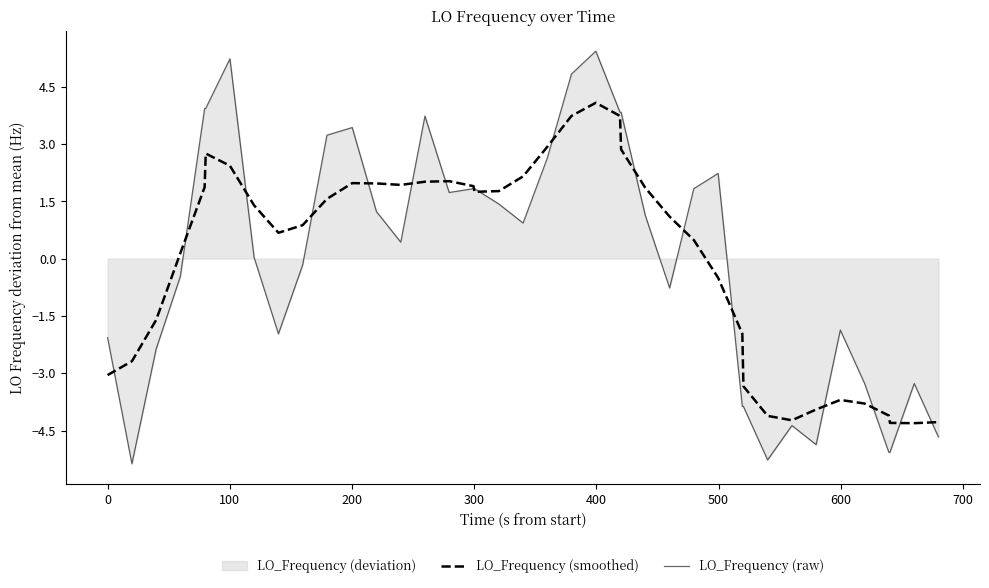

Which series has the largest range (max minus min)?

LO_Frequency (raw)